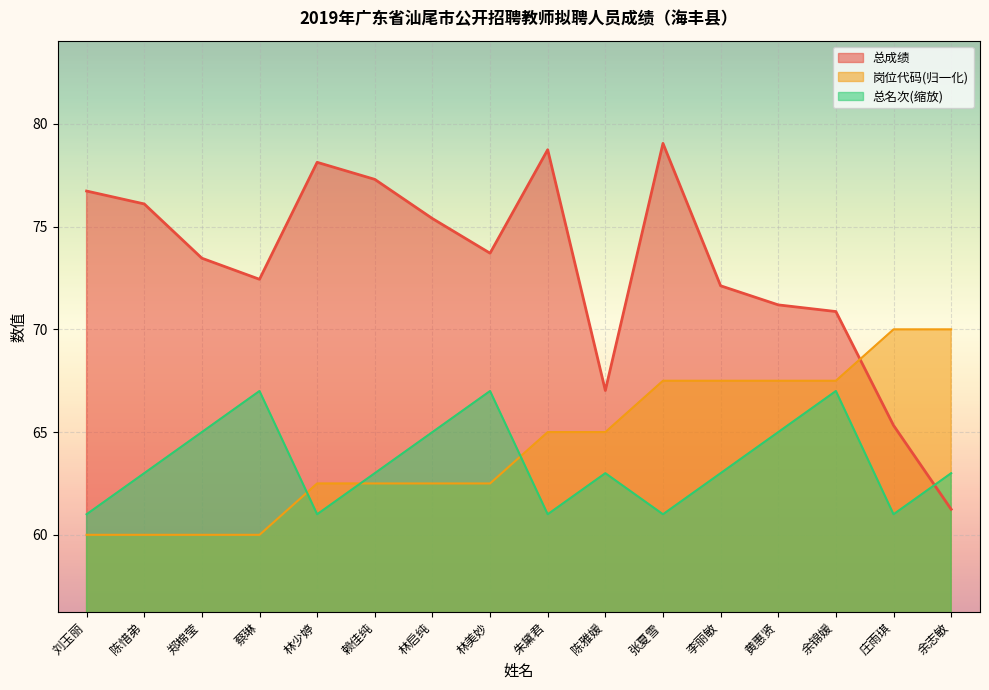

Is it true that 总成绩 equals 32.7 at 赖佳纯?

False